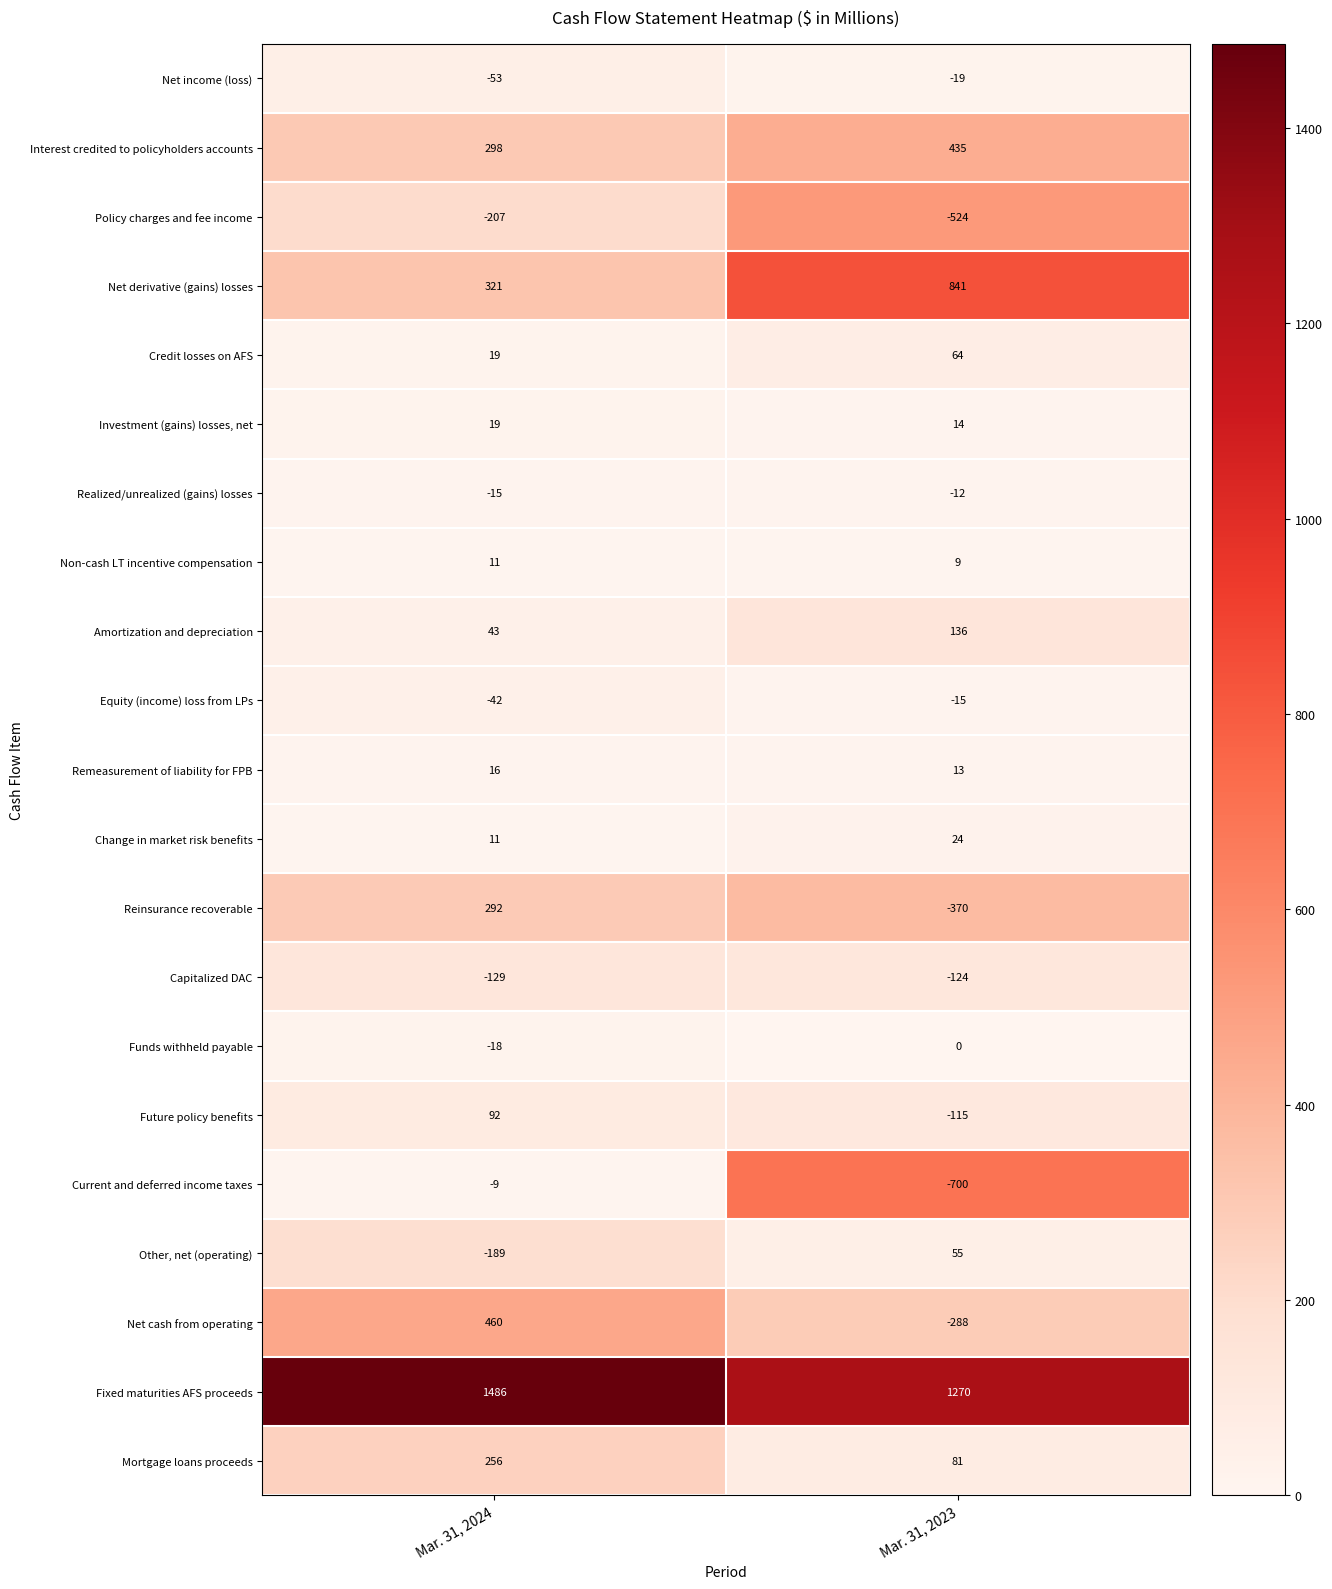

Between Mar. 31, 2024 and Mar. 31, 2023, which series saw the biggest shift?

Net cash from operating